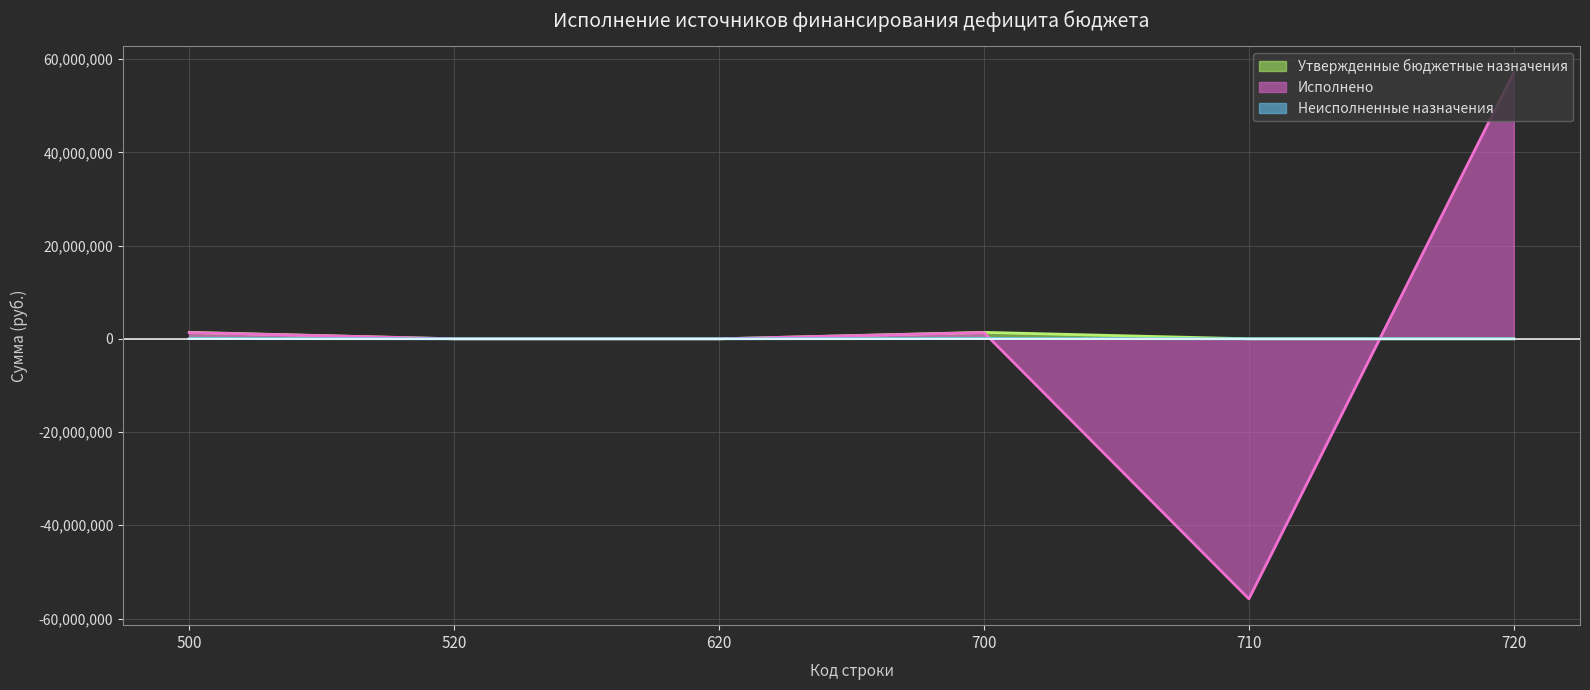

At which category does the chart reach its minimum across all series?

710